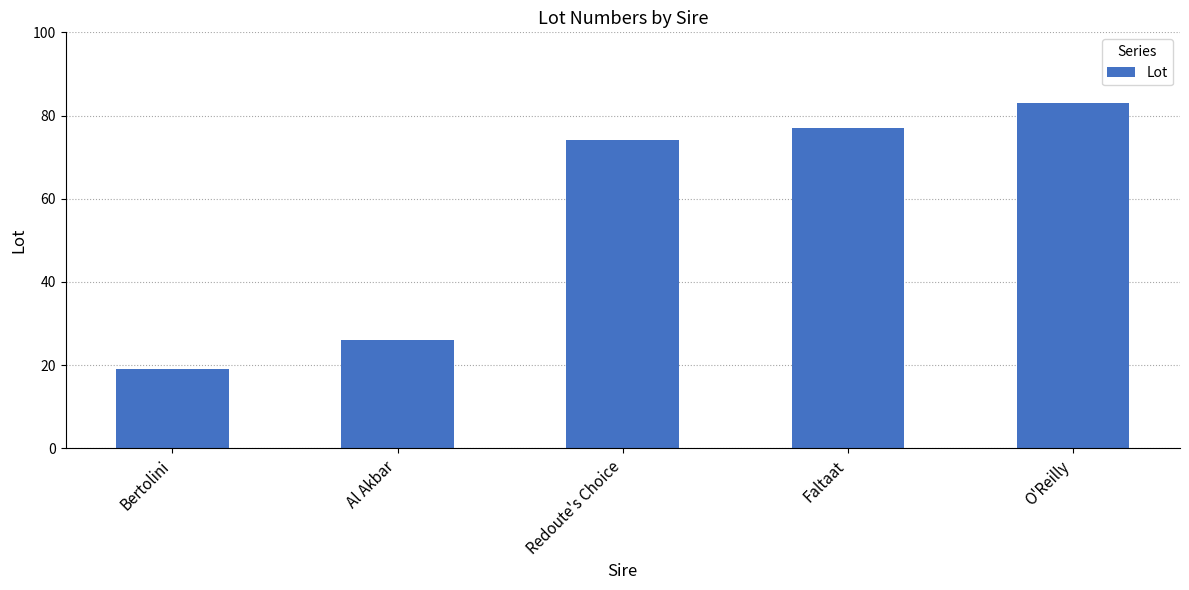

Reading left to right, list all the values displayed in this chart.

19	26	74	77	83